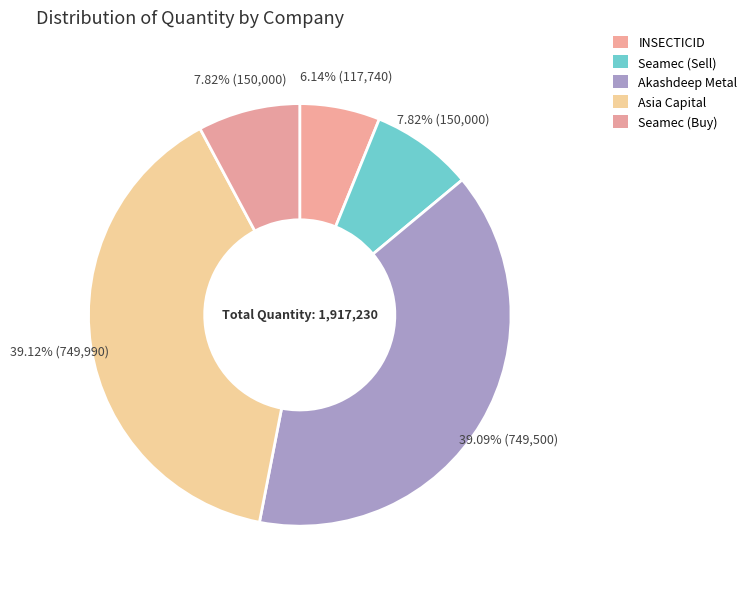

Is INSECTICID the majority of the pie?

No